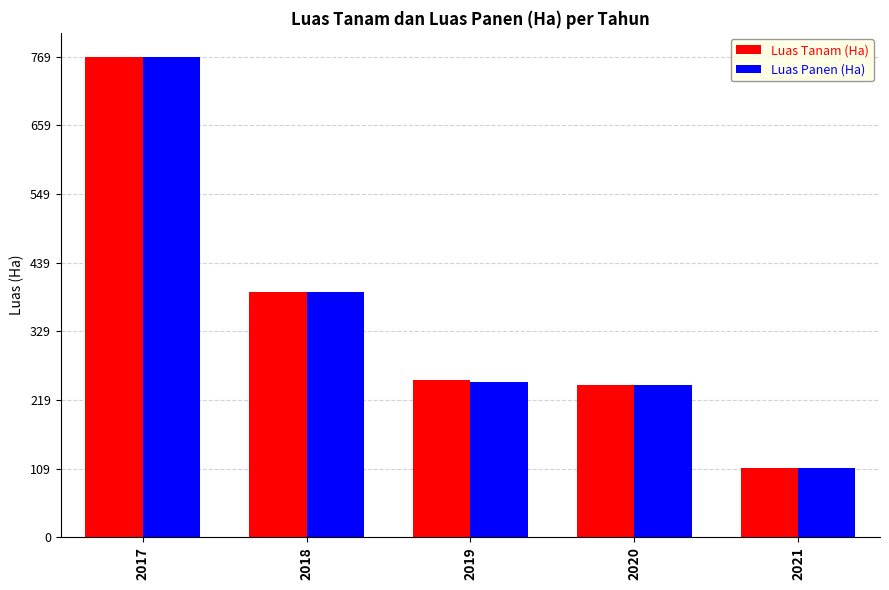

What is the value of the Luas Tanam (Ha) bar at the 2nd from the left?

393.0